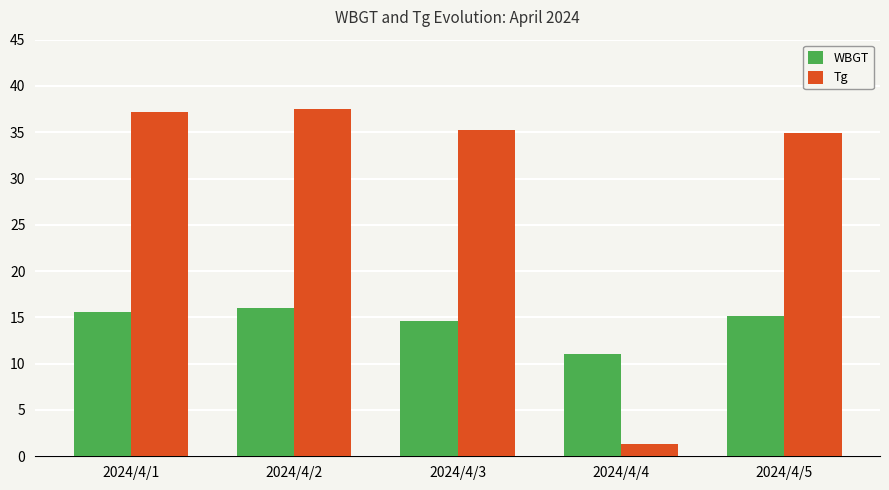

What is the maximum value for Tg?

37.5